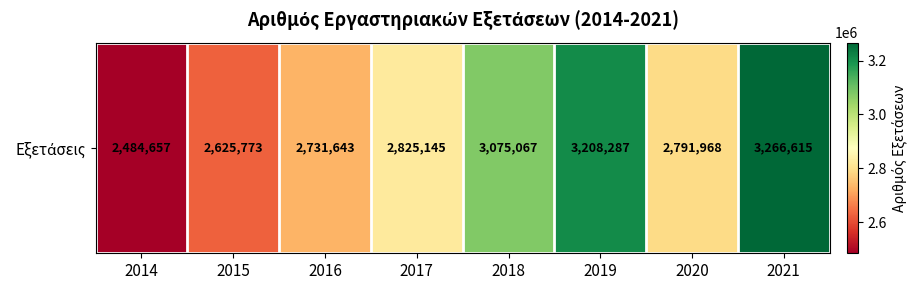

Reading left to right, transcribe all the data shown in this chart.

2484657	2625773	2731643	2825145	3075067	3208287	2791968	3266615